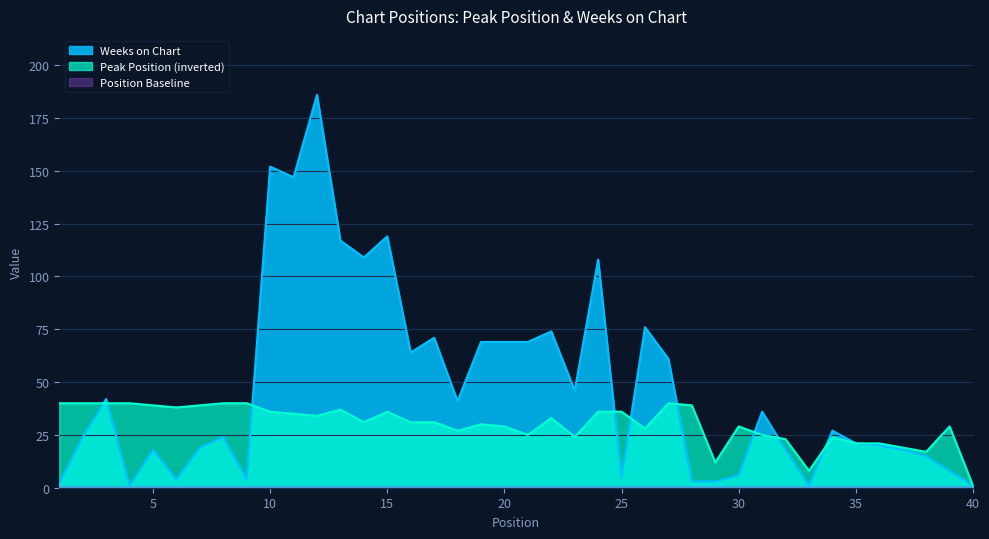

At which category does Weeks on Chart reach its first local peak?

3